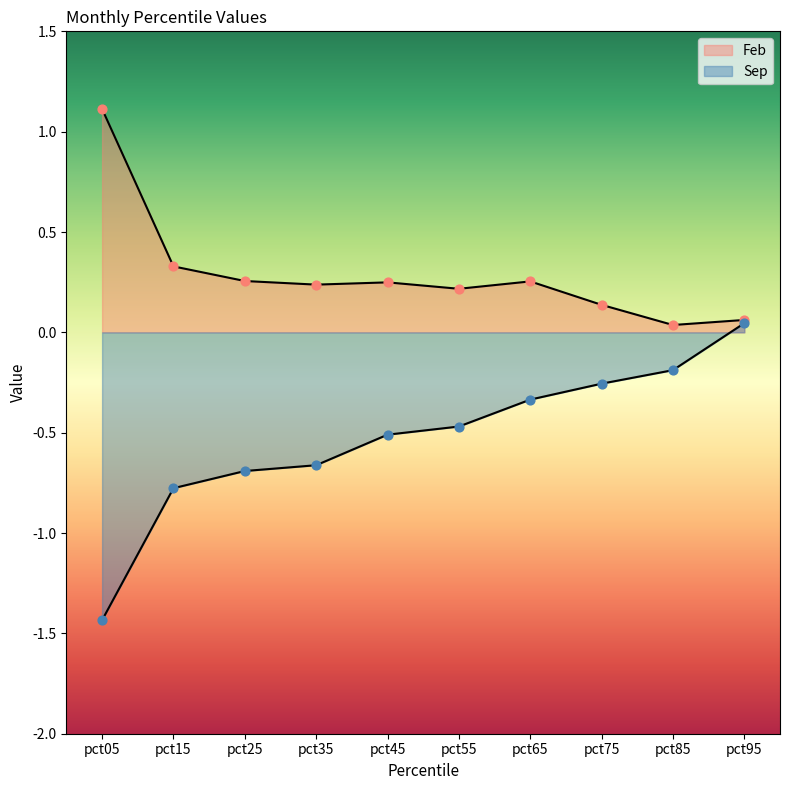

At how many categories does at least one series exceed 0?

10